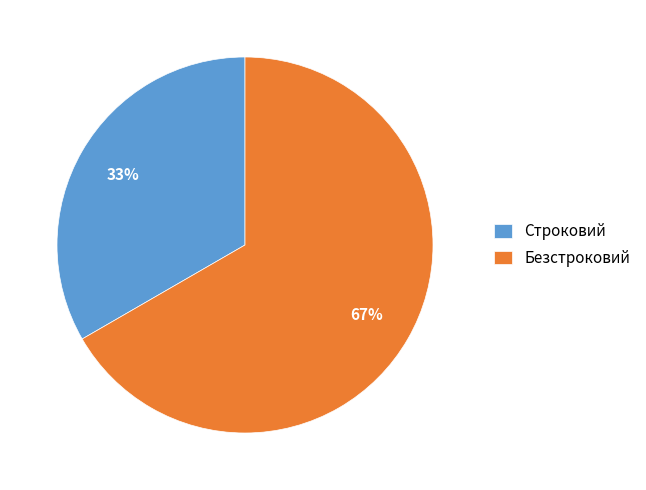

Approximately how many times larger is the value at Строковий compared to Безстроковий?

0.5